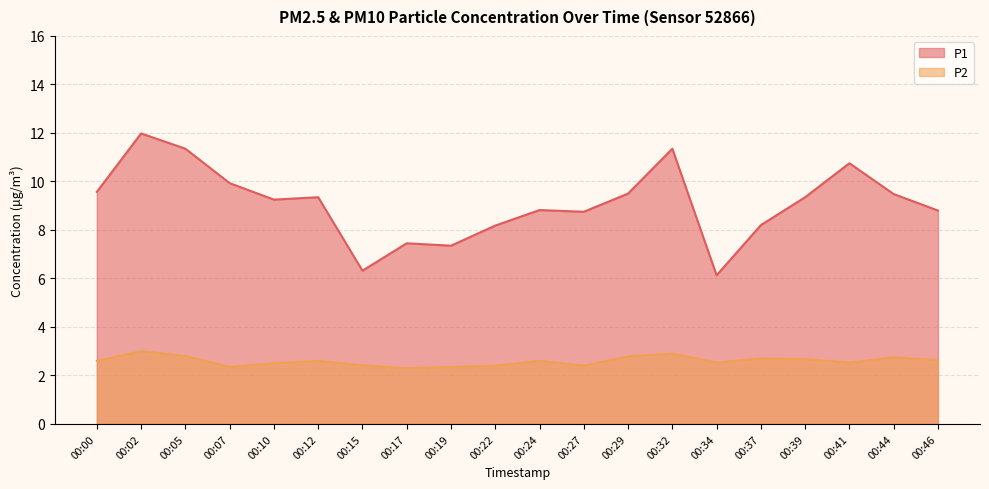

Is it true that P1 equals 8.8 at 00:24?

True